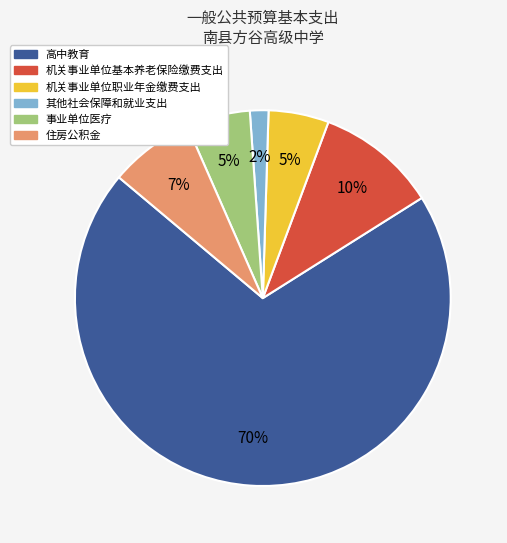

To the nearest percent, what percentage of the pie is 其他社会保障和就业支出?

2%